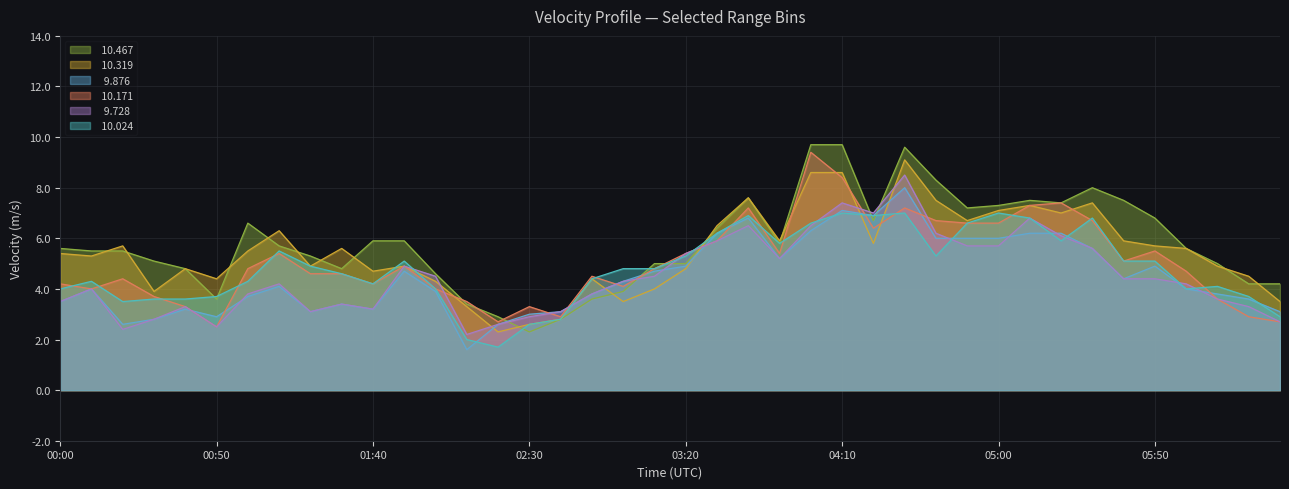

Where does the  10.024 series first go above 4?

2009/05/12 00:10